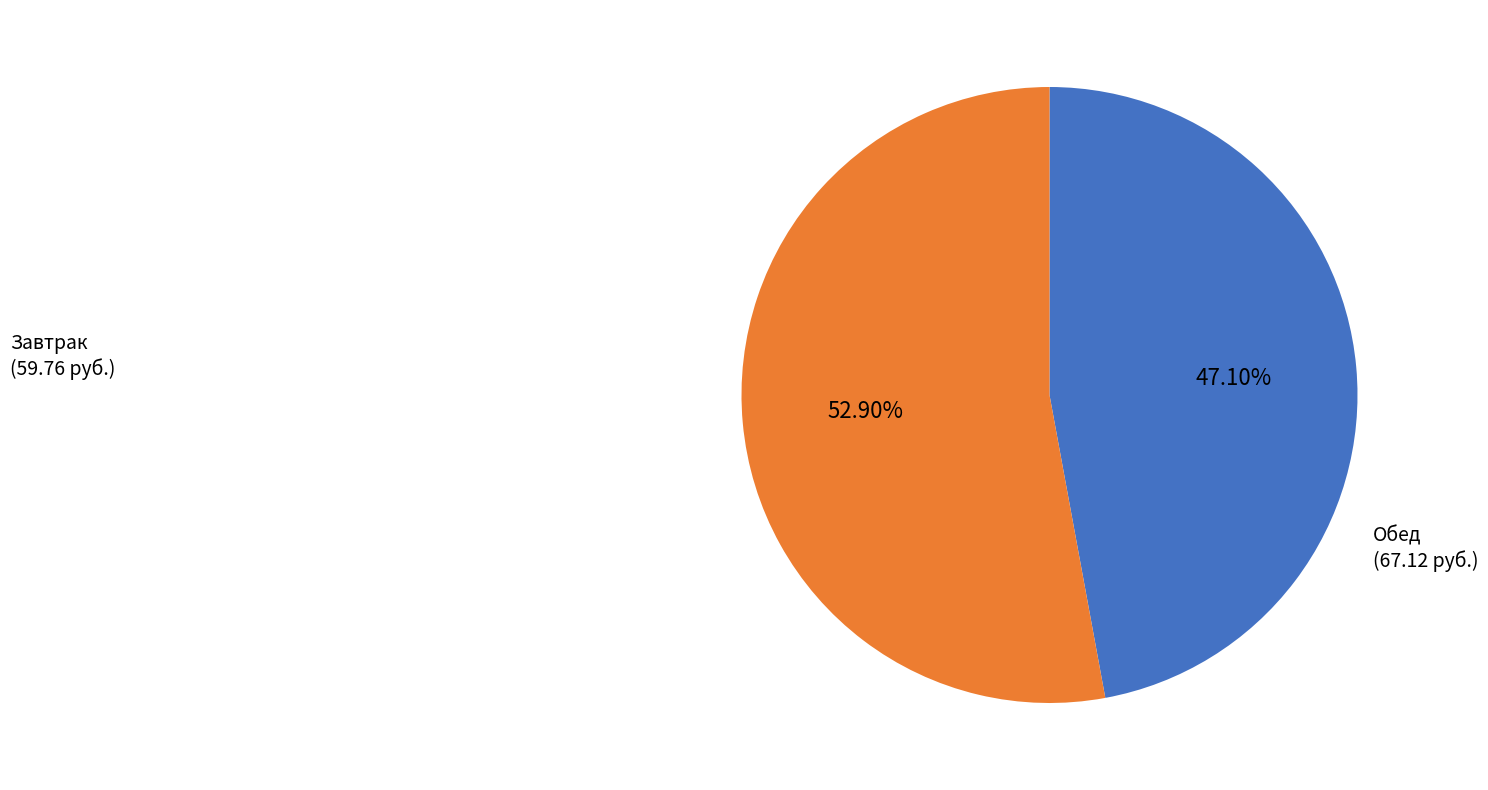

Is there a majority slice in this chart?

Yes